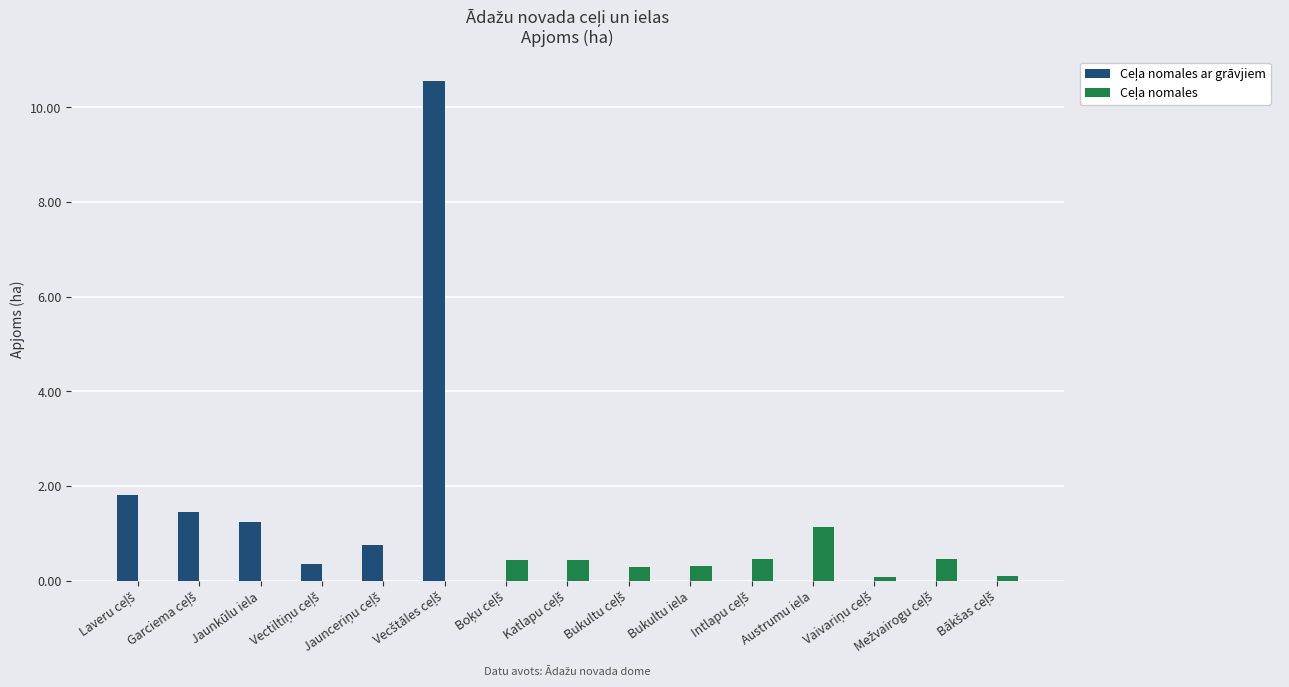

What is the maximum value shown in the chart?

10.6